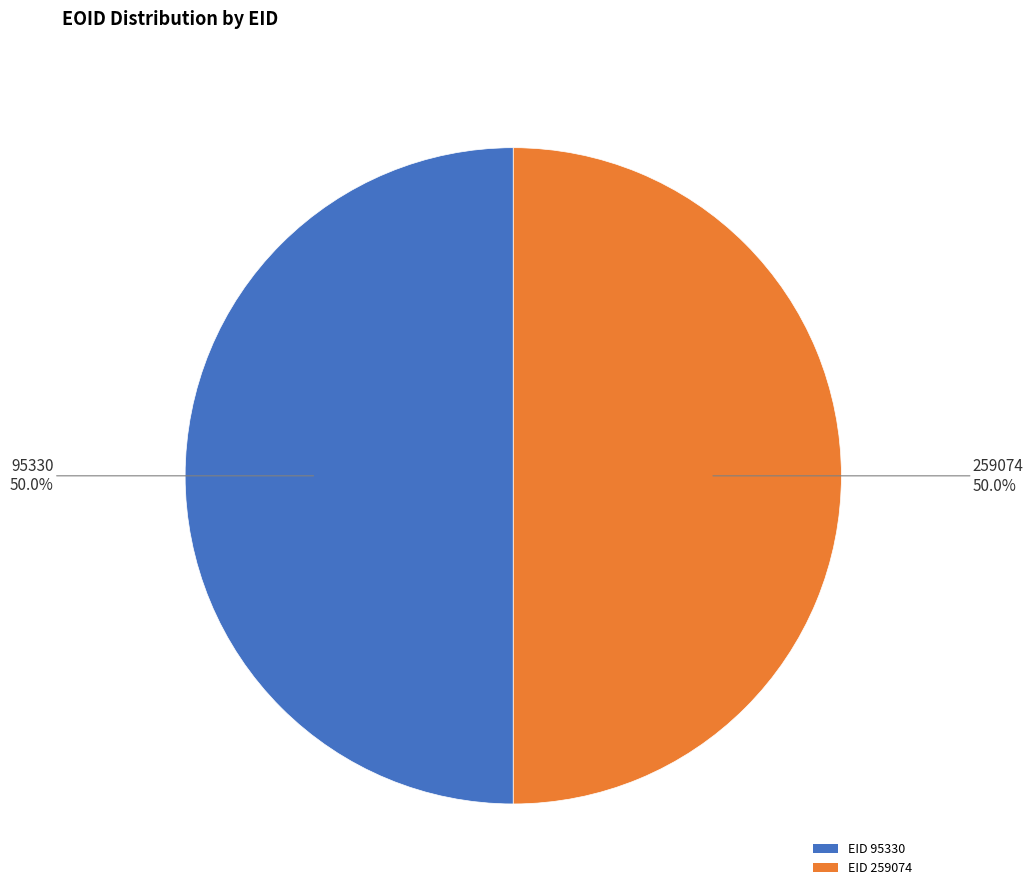

What is the ratio of the value at EID 95330 to the value at EID 259074?

1.0